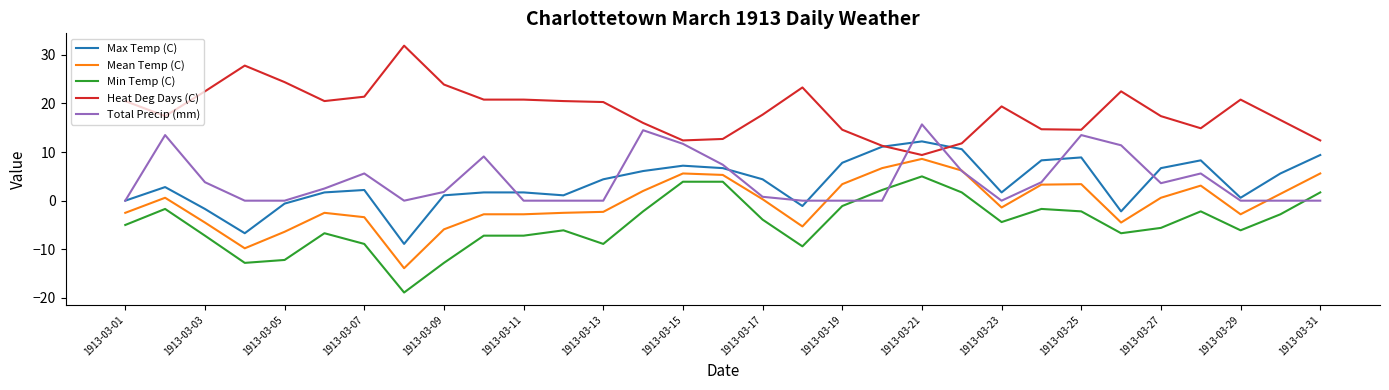

What is the minimum value shown in the chart?

-18.9